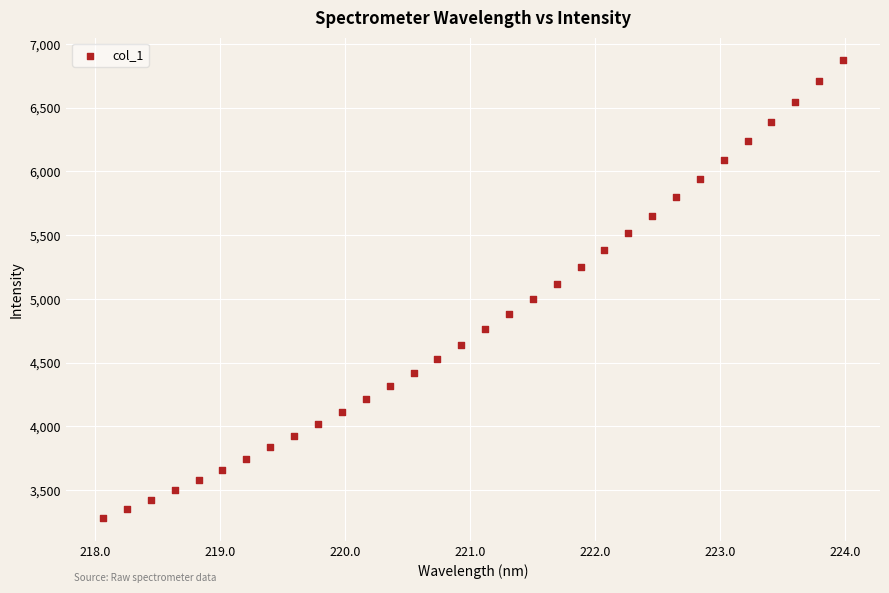

What is the range of Y values (max minus min)?

3587.5